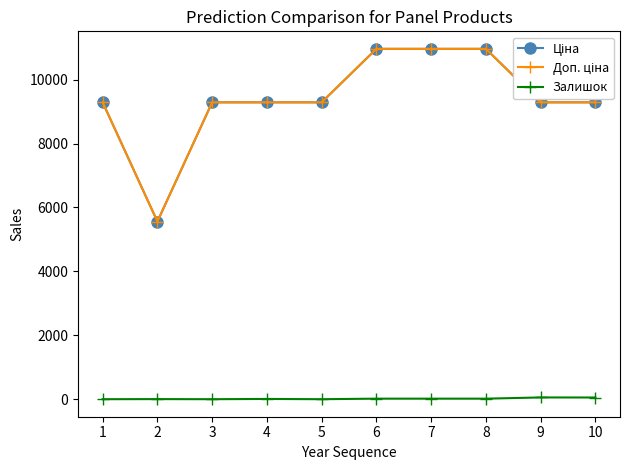

What is the value of the Залишок point at the 10th from the left?

53.0